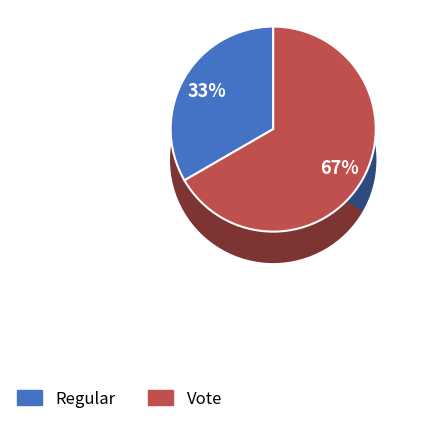

To the nearest percent, what percentage of the pie is Regular?

33%